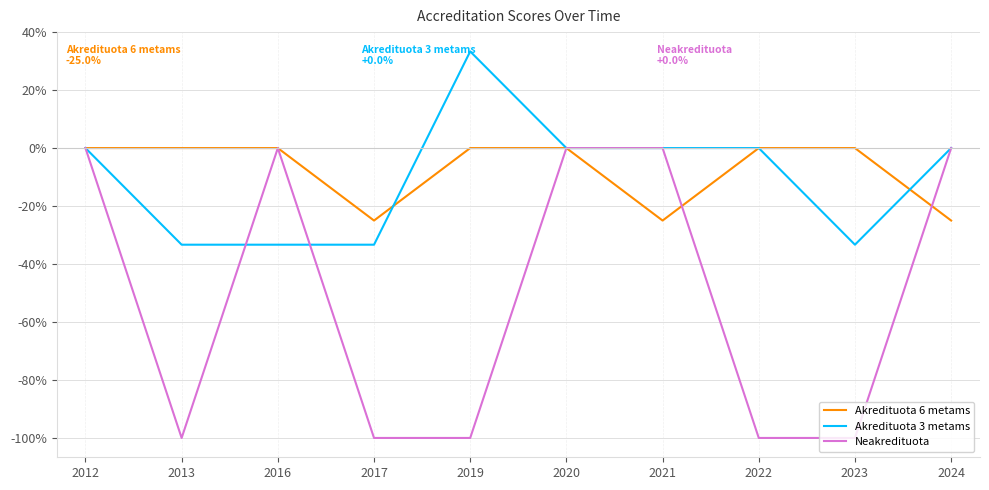

True or false: Akredituota 3 metams has a value of 25.4 at 2020.

False